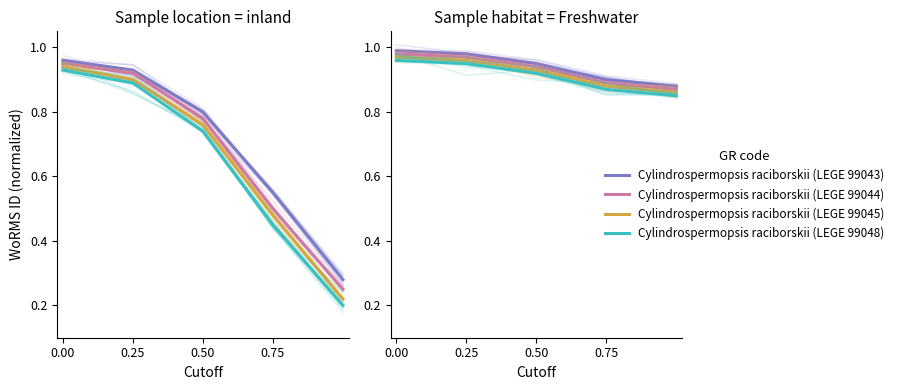

True or false: Cylindrospermopsis raciborskii (LEGE 99043) and Cylindrospermopsis raciborskii (LEGE 99045) cross at least once.

False